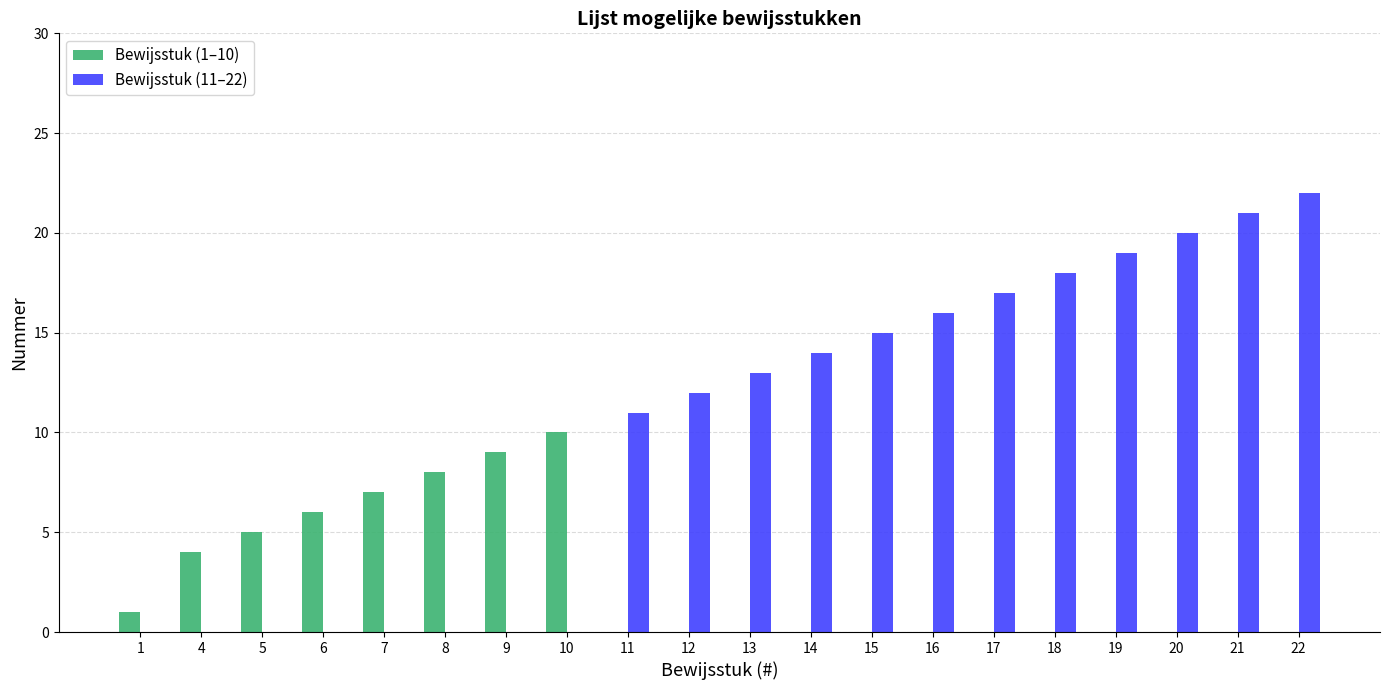

Which category has the highest value in the Bewijsstuk (1–10) series?

10